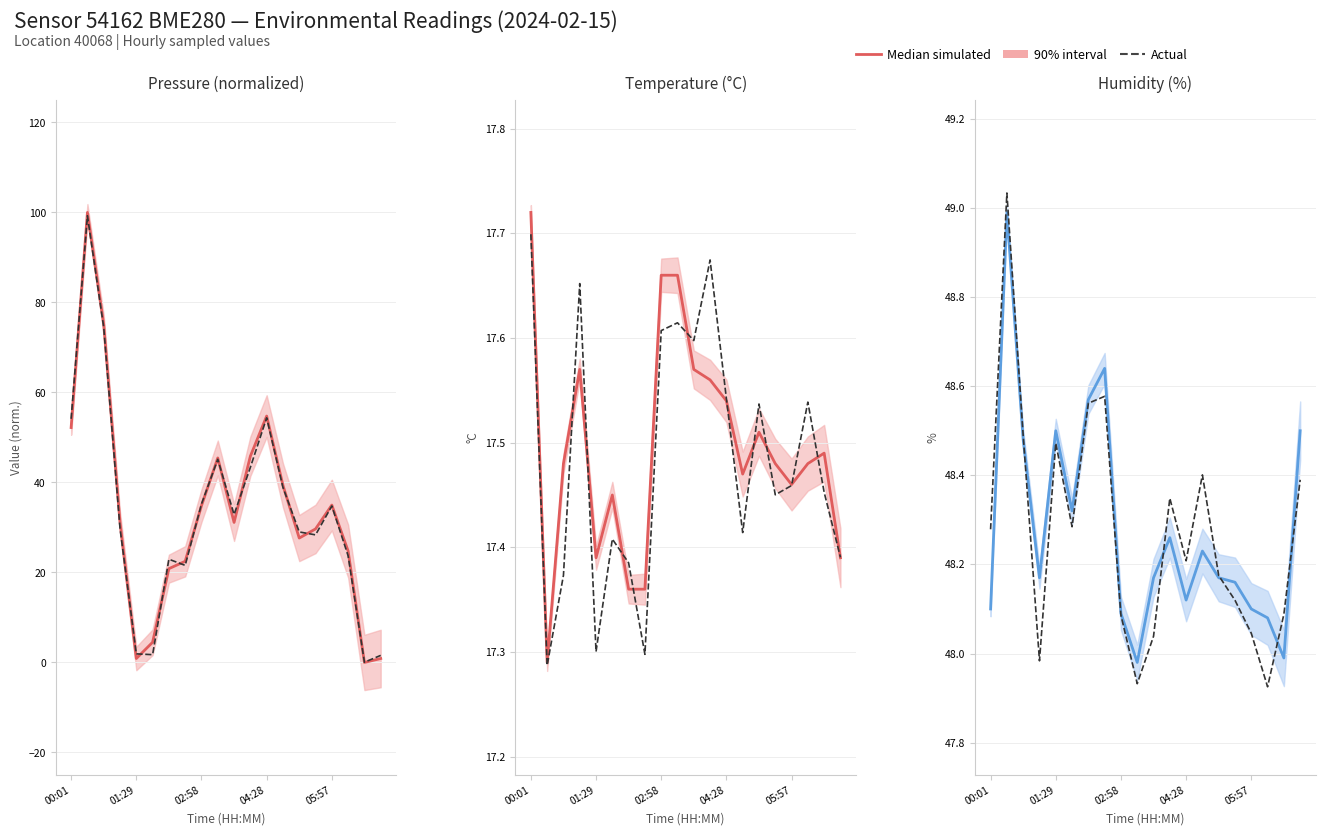

Between 0.4 and 18, which series saw the biggest shift?

Median simulated